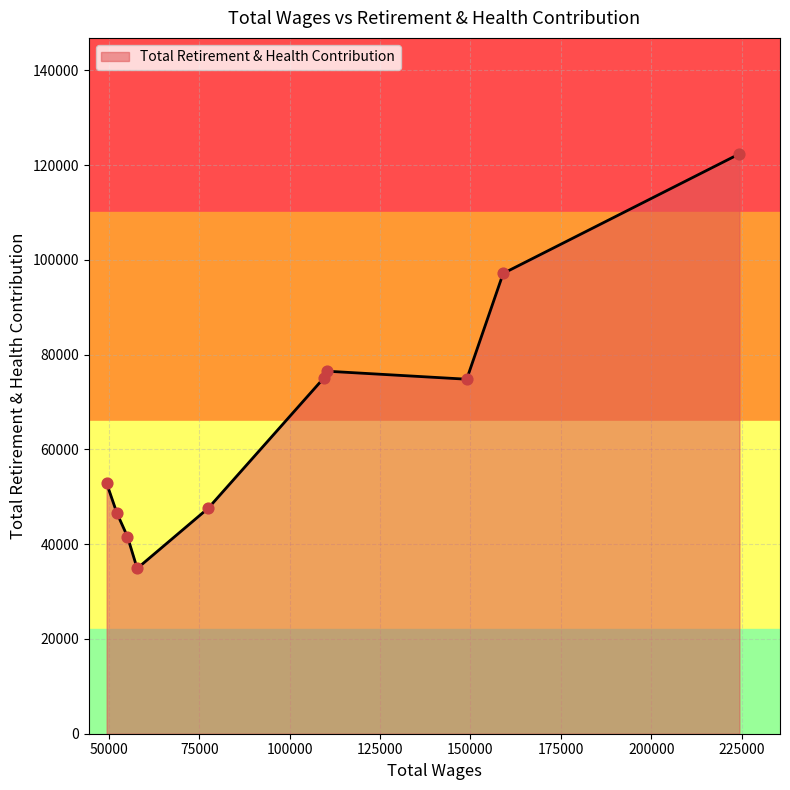

What is the smallest value displayed?

34880